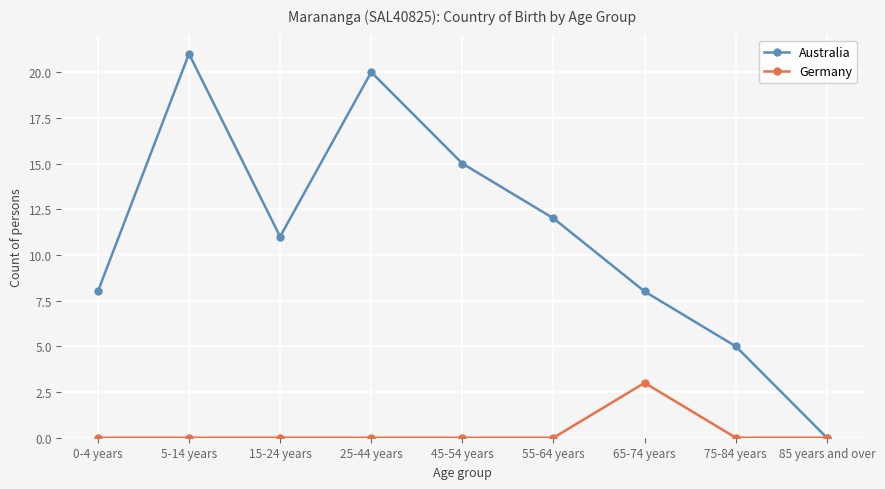

How many data points does each series have?

9